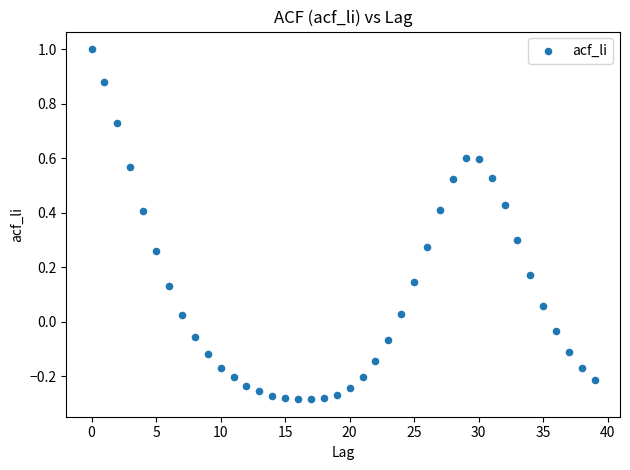

What is the range of Y values (max minus min)?

1.3